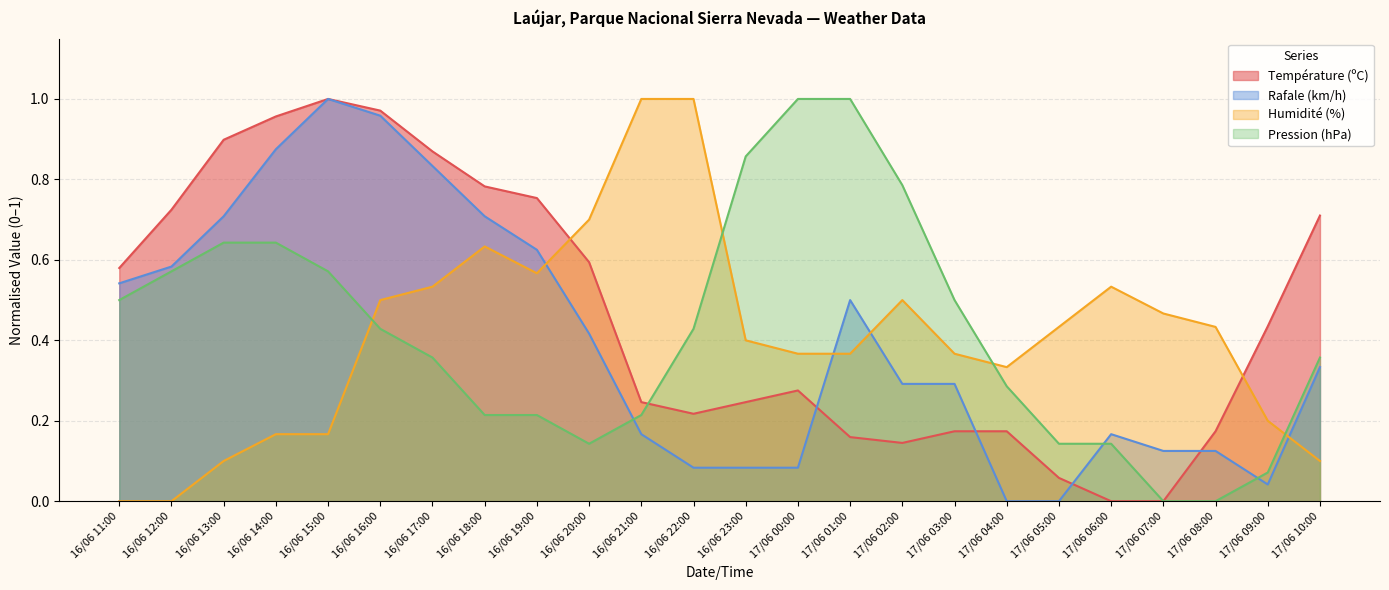

Where is the first local maximum for Température (ºC)?

16/06 15:00